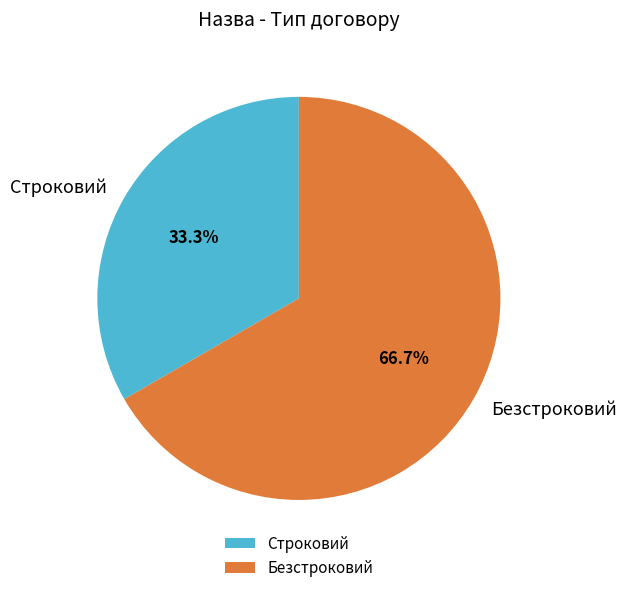

Is it true that Безстроковий is 75% of the pie?

False